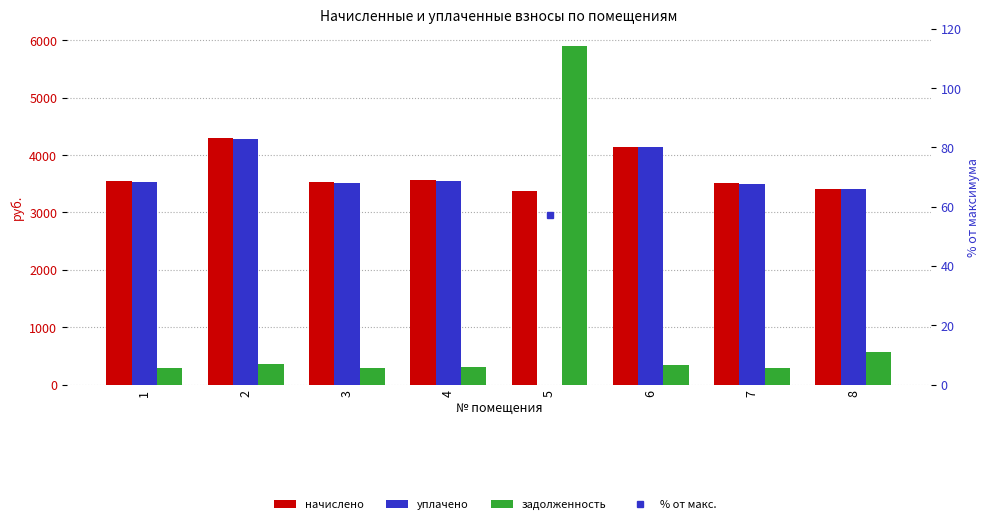

What are all the series names shown in the legend?

начислено, уплачено, задолженность, % от макс.